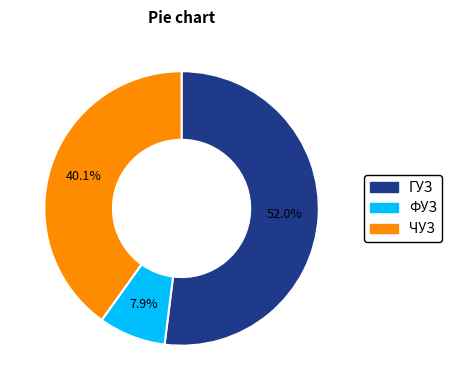

What percentage is the ФУЗ slice, to the nearest percent?

8%